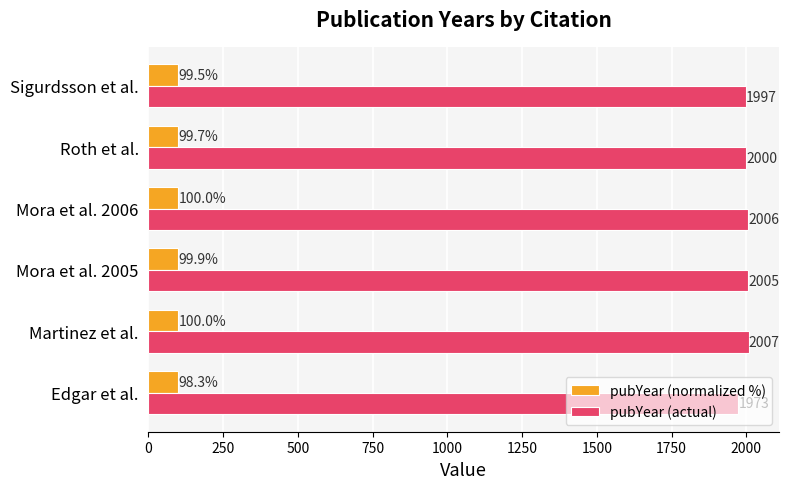

What is the maximum value shown in the chart?

2007.0